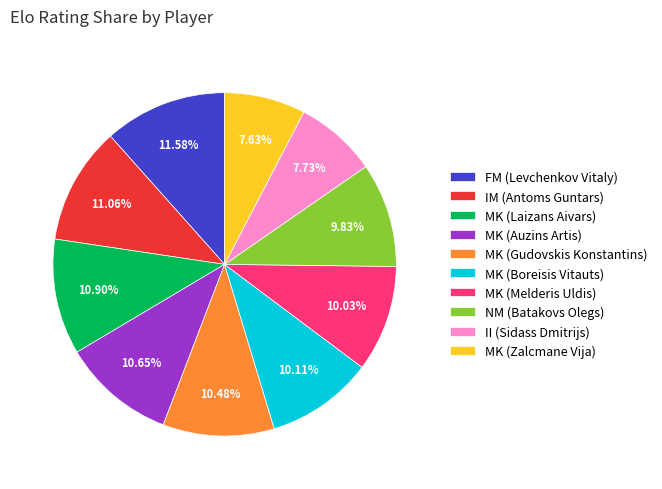

How many slices are in this pie chart?

10